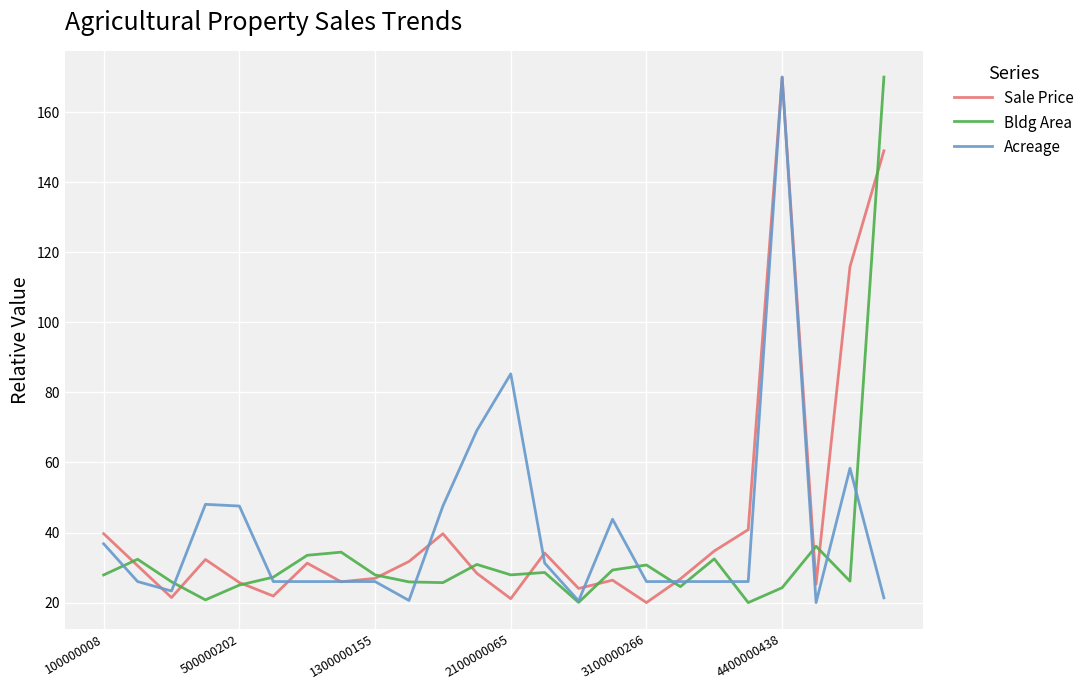

What is the lowest value of the Acreage series?

20.0